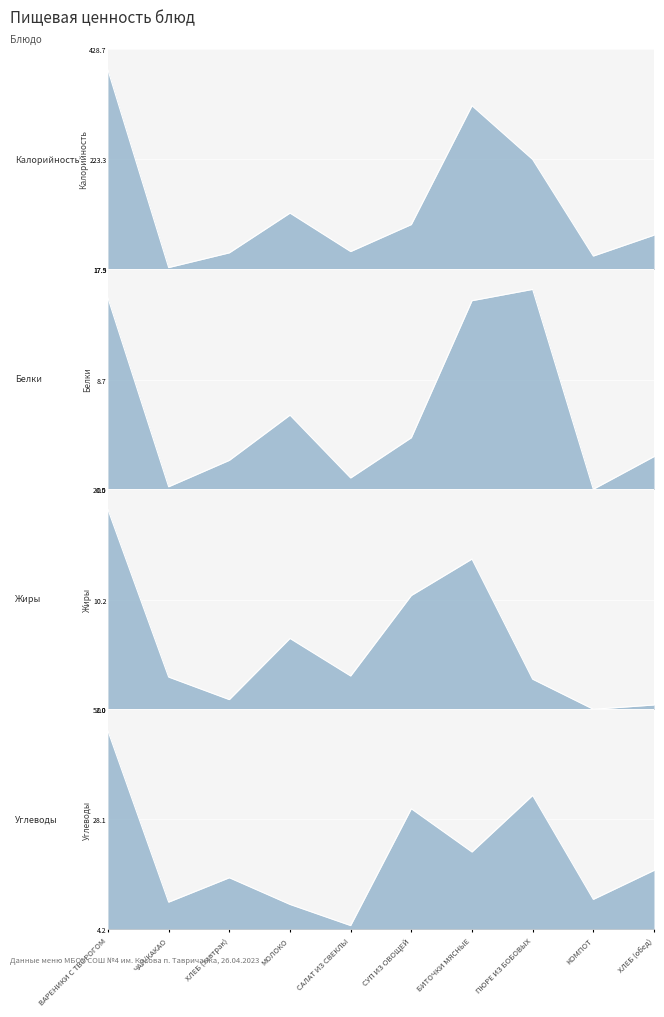

What is the label of the 7th point from the right?

МОЛОКО